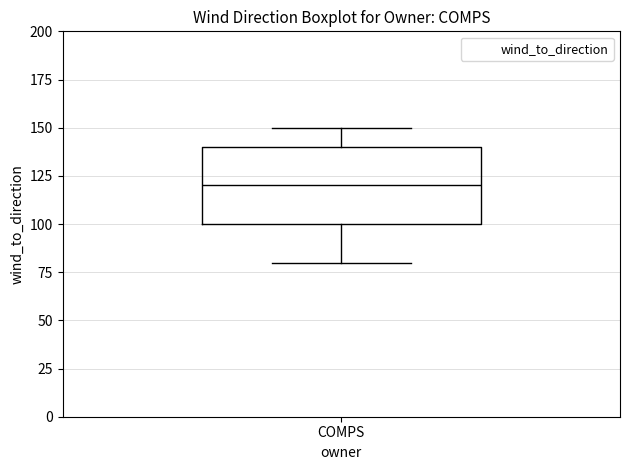

Transcribe this box plot: give where the median line is, the range the box spans, and where the two whiskers end, as read against the y-axis. The values are not printed on the chart, so give them approximately, as read against the axis.

median 120, box 100 to 140, whiskers 80 to 150